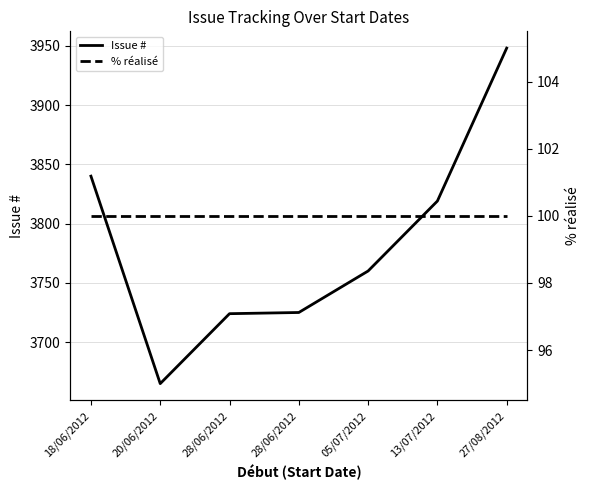

List the series in order of their peak value, lowest first.

% réalisé, Issue #